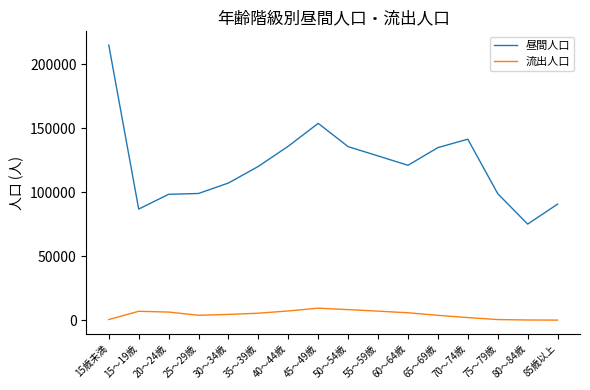

At which label does 昼間人口 reach its minimum?

80～84歳